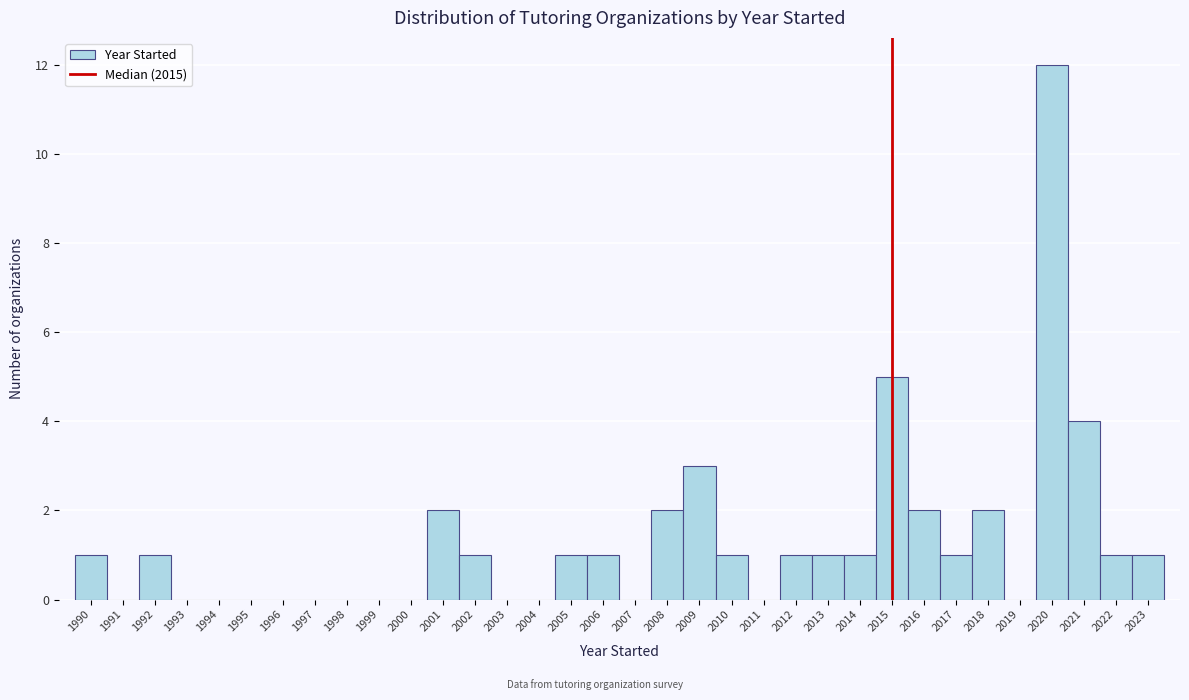

Reading left to right, transcribe this chart: for each bar, give the range it covers on the x-axis and its height. The values are not printed on the chart, so give them approximately, as read against the axis.

1989.5 to 1990.5: 1
1990.5 to 1991.5: 0
1991.5 to 1992.5: 1
1992.5 to 1993.5: 0
1993.5 to 1994.5: 0
1994.5 to 1995.5: 0
1995.5 to 1996.5: 0
1996.5 to 1997.5: 0
1997.5 to 1998.5: 0
1998.5 to 1999.5: 0
1999.5 to 2000.5: 0
2000.5 to 2001.5: 2
2001.5 to 2002.5: 1
2002.5 to 2003.5: 0
2003.5 to 2004.5: 0
2004.5 to 2005.5: 1
2005.5 to 2006.5: 1
2006.5 to 2007.5: 0
2007.5 to 2008.5: 2
2008.5 to 2009.5: 3
2009.5 to 2010.5: 1
2010.5 to 2011.5: 0
2011.5 to 2012.5: 1
2012.5 to 2013.5: 1
2013.5 to 2014.5: 1
2014.5 to 2015.5: 5
2015.5 to 2016.5: 2
2016.5 to 2017.5: 1
2017.5 to 2018.5: 2
2018.5 to 2019.5: 0
2019.5 to 2020.5: 12
2020.5 to 2021.5: 4
2021.5 to 2022.5: 1
2022.5 to 2023.5: 1